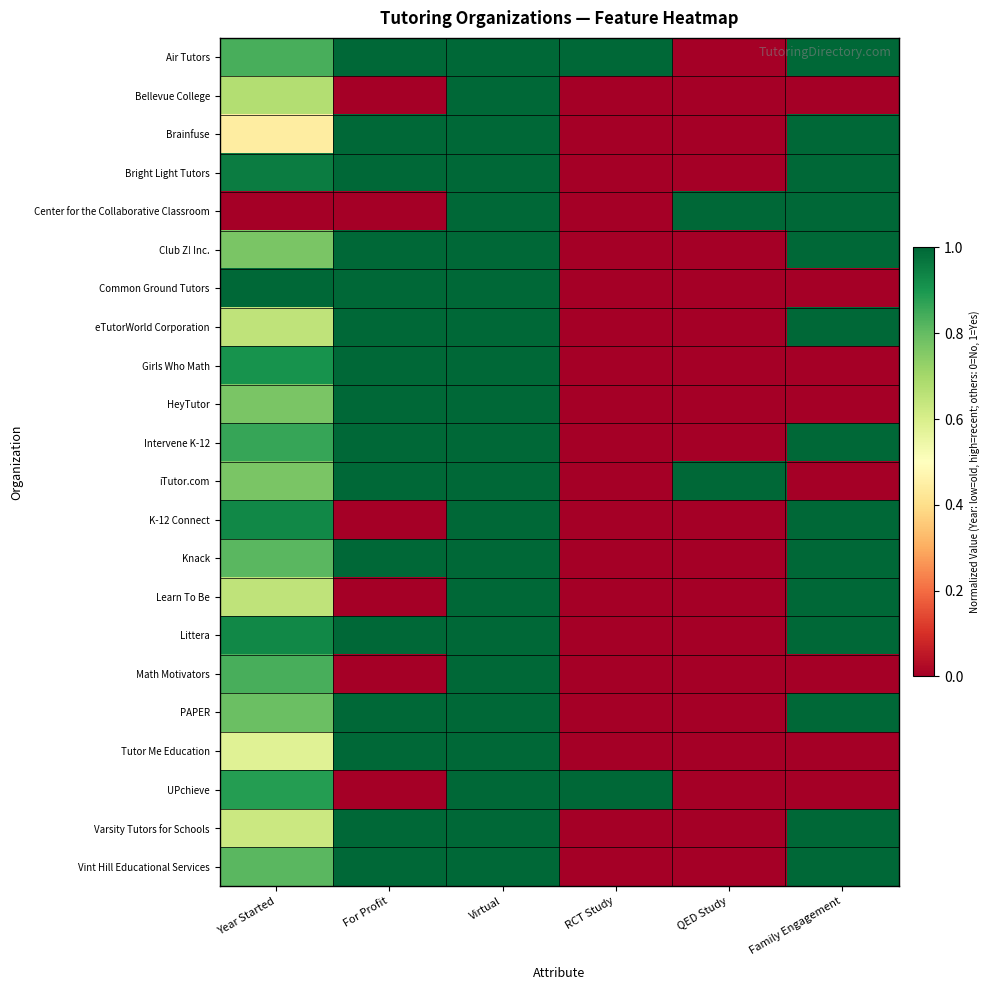

At how many categories does at least one series exceed 0?

6